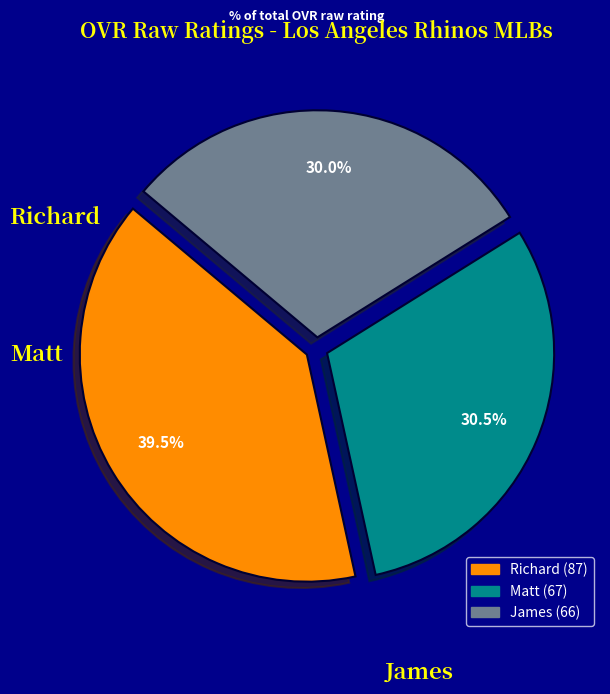

Does Richard represent more than half of the total?

No